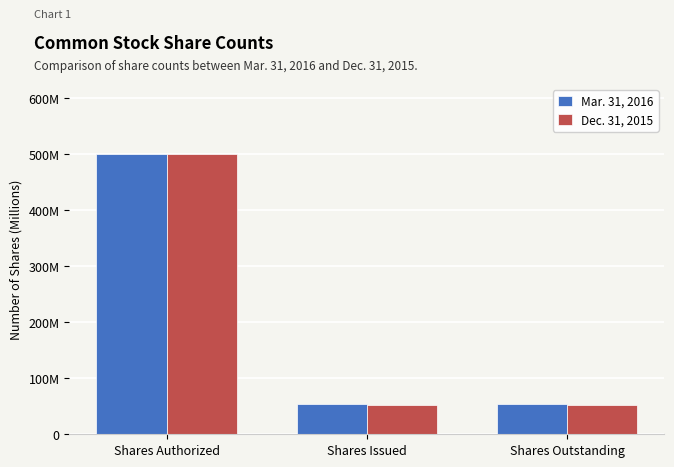

At which label does Dec. 31, 2015 reach its peak?

Shares Authorized